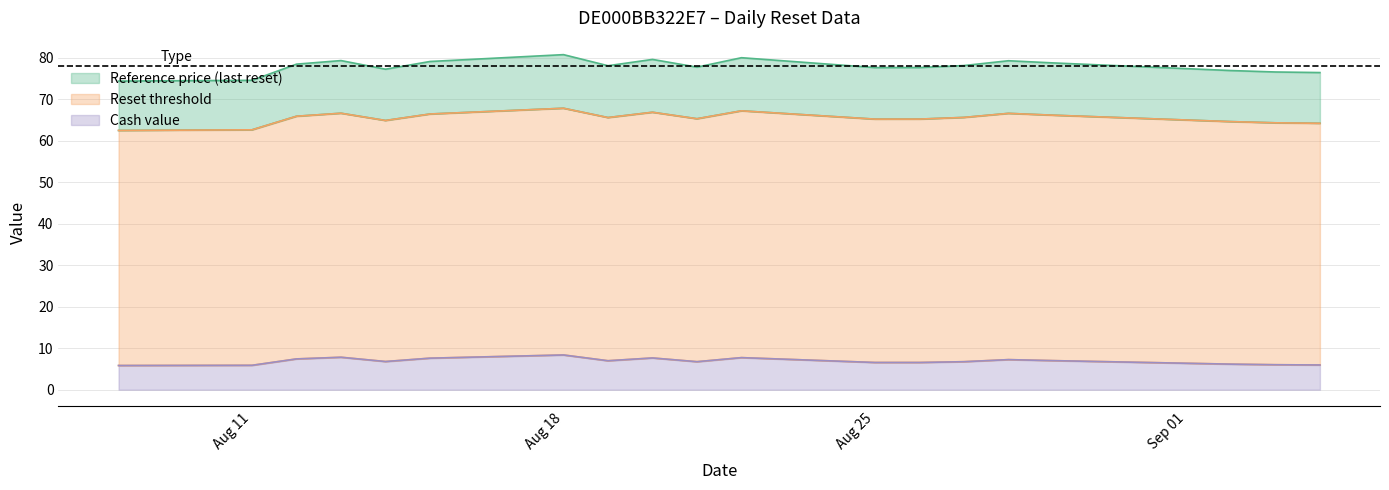

At which label is Cash value closest to 7?

2025-08-29